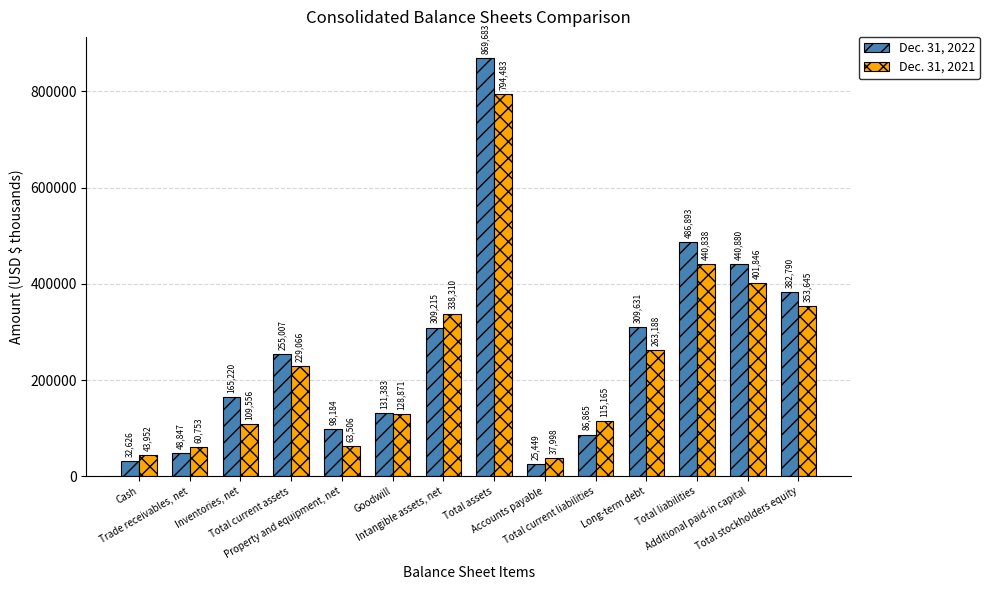

Reading left to right, what are all the values shown in this chart?

Dec. 31, 2022: 32626	48847	165220	255007	98184	131383	309215	869683	25449	86865	309631	486893	440880	382790
Dec. 31, 2021: 43952	60753	109556	229066	63506	128871	338310	794483	37998	115165	263188	440838	401846	353645